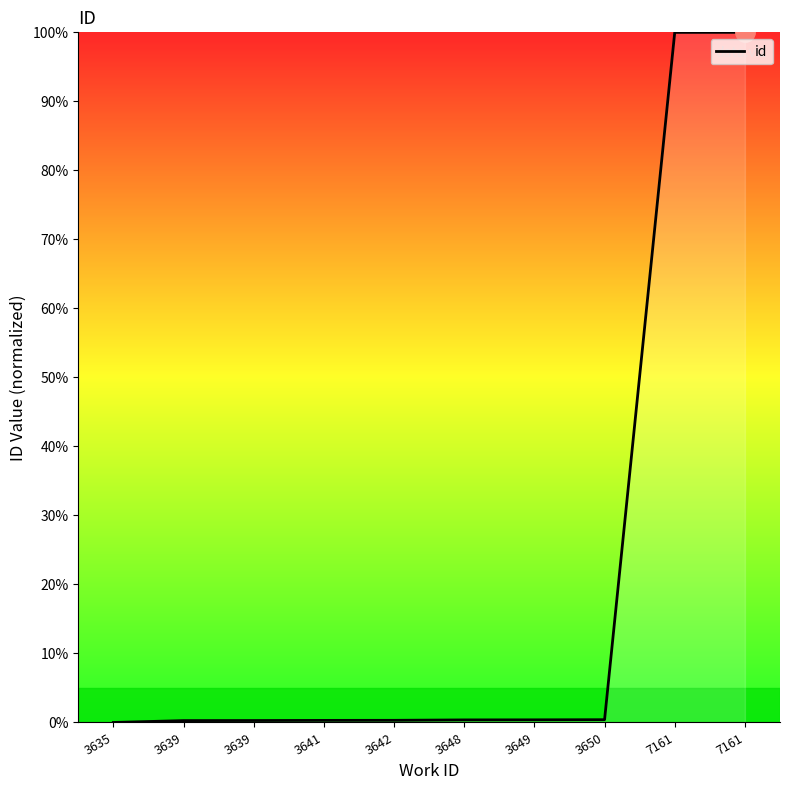

At which category does the chart reach its peak across all series?

7161